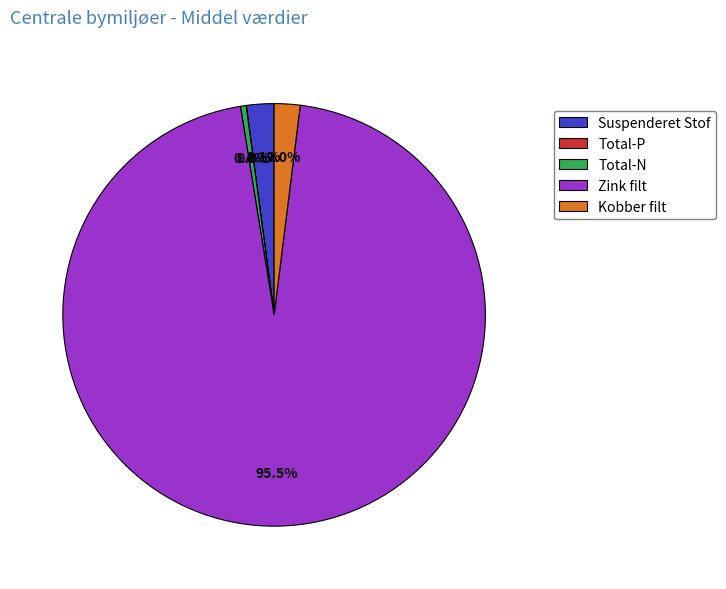

Combined, what portion of the pie is Suspenderet Stof and Kobber filt?

4.1%